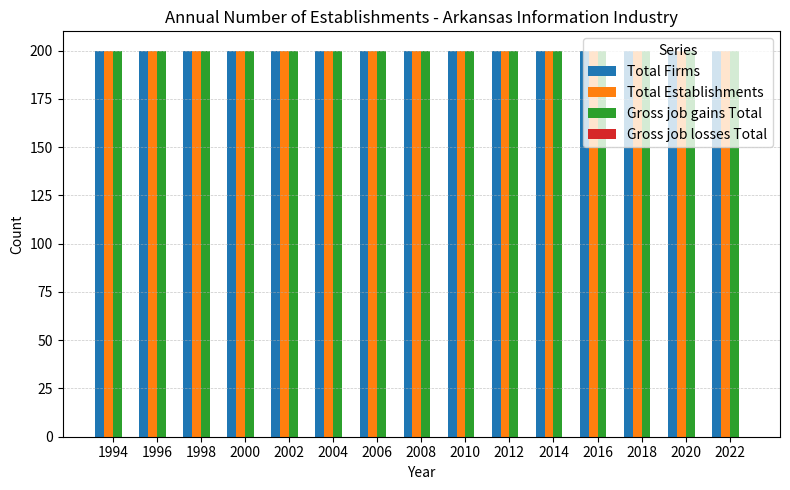

Rank the series at 2012 from lowest to highest value.

Gross job losses Total, Total Firms, Total Establishments, Gross job gains Total